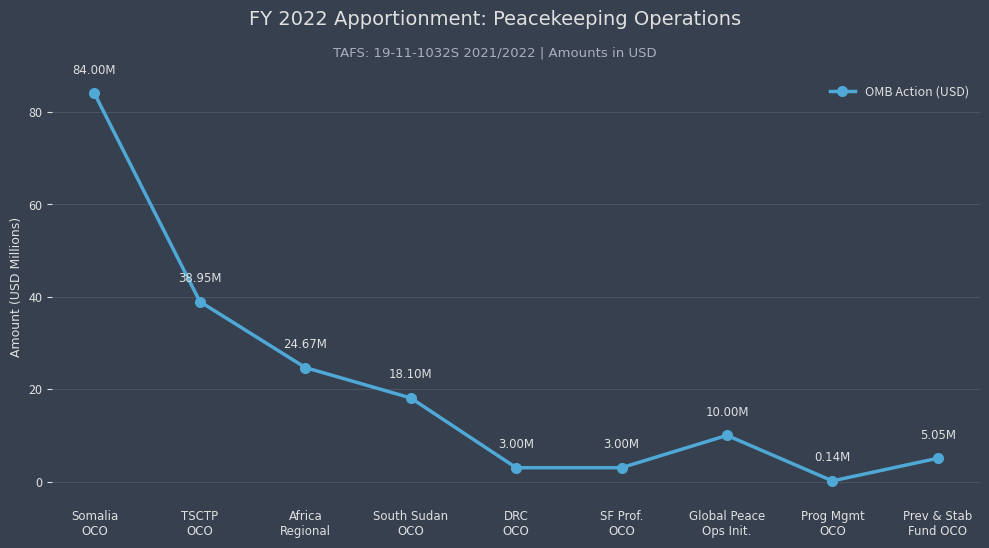

What is the difference between the values at Global Peace
Ops Init. and Prog Mgmt
OCO?

9.9